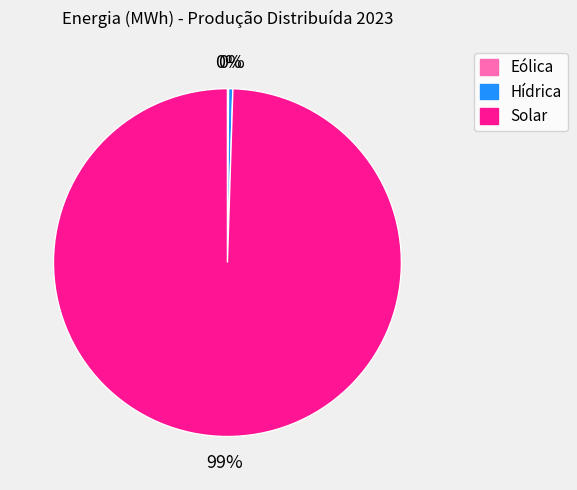

What is the largest slice in the pie chart?

Solar